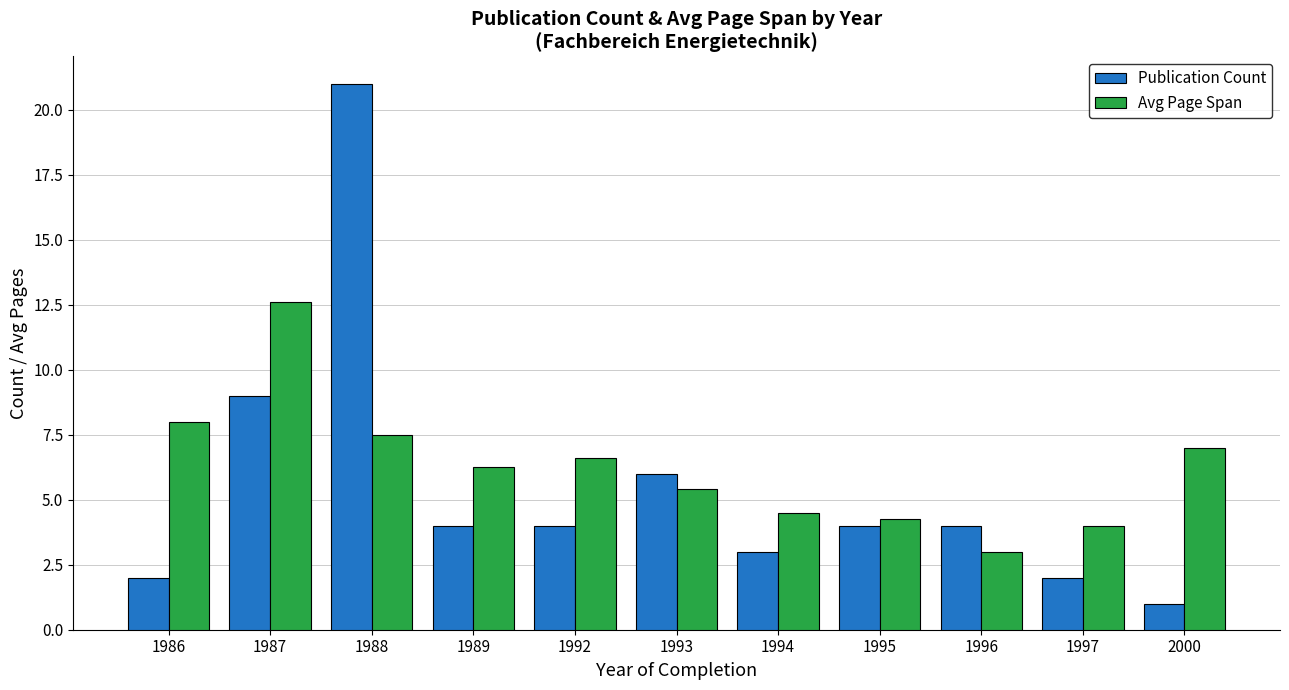

What is the value of the Publication Count bar at the 4th from the left?

4.0